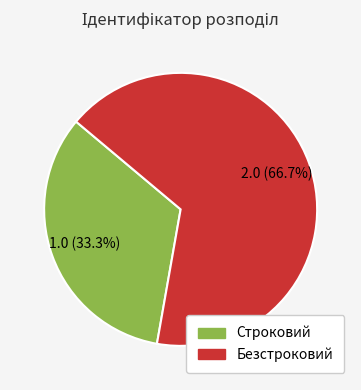

How many slices are in this pie chart?

2